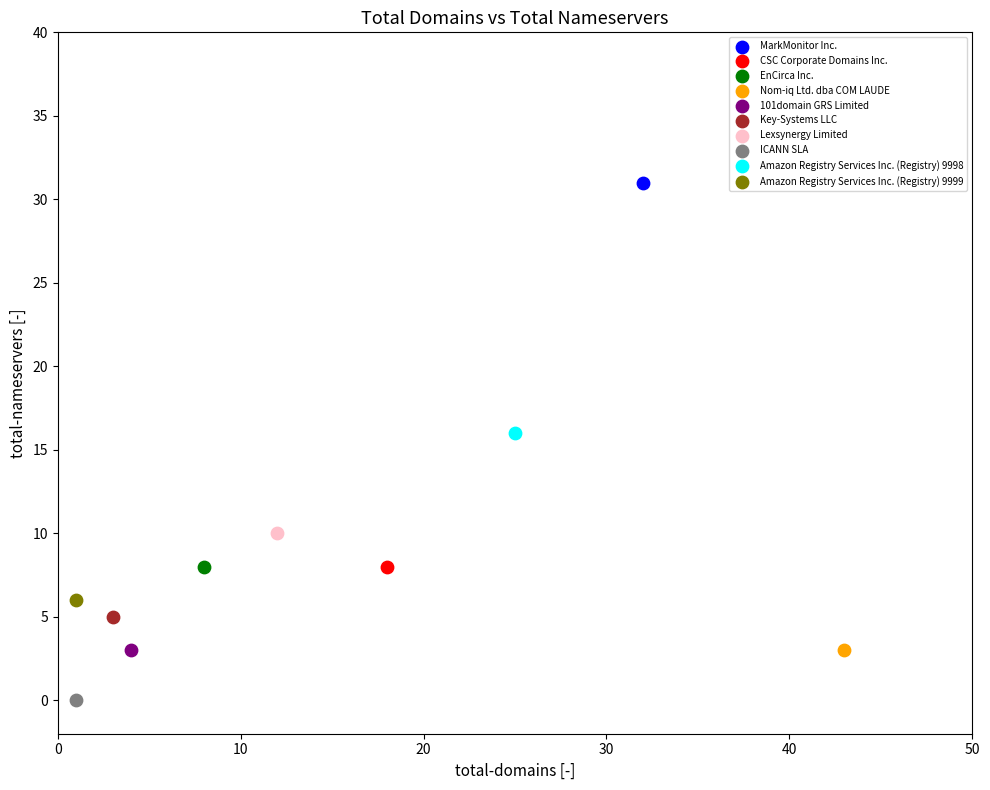

Which series contains the lowest Y value?

ICANN SLA